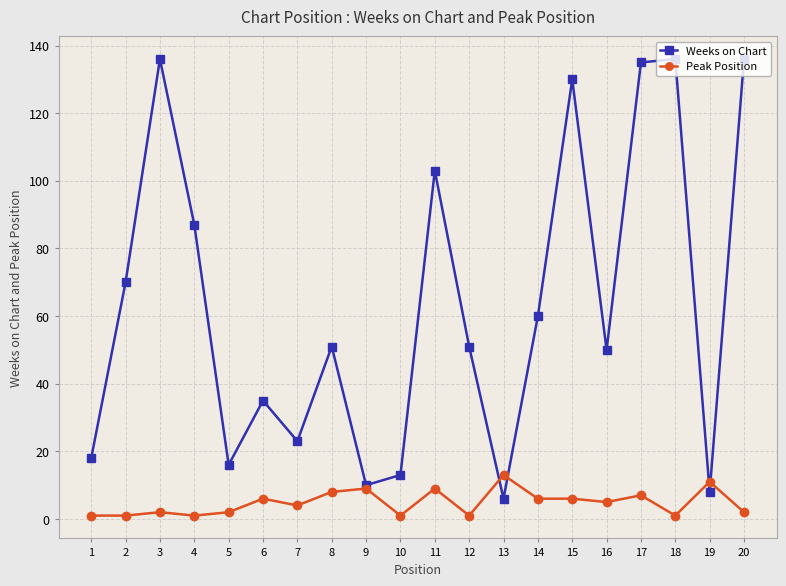

Where is the first local maximum for Weeks on Chart?

3